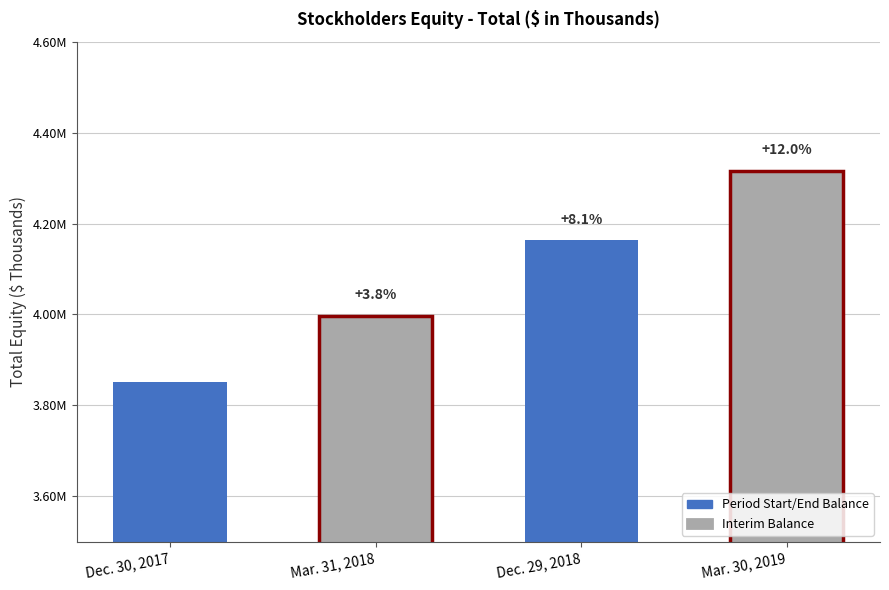

What is the sum of all values?

16327872